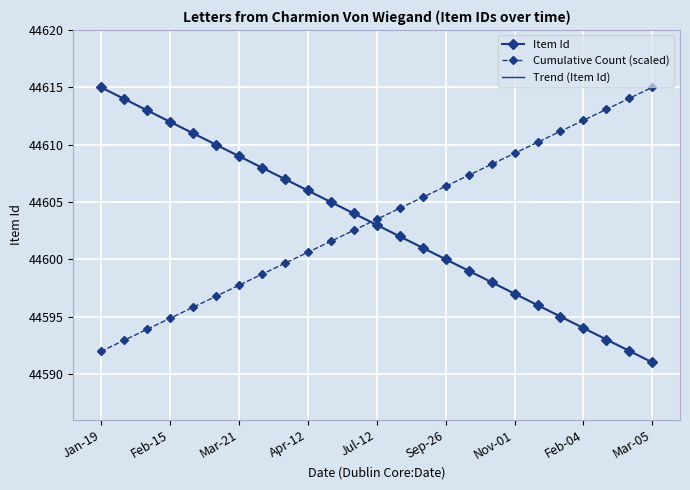

What is the average value of the Cumulative Count (scaled) series?

44603.5